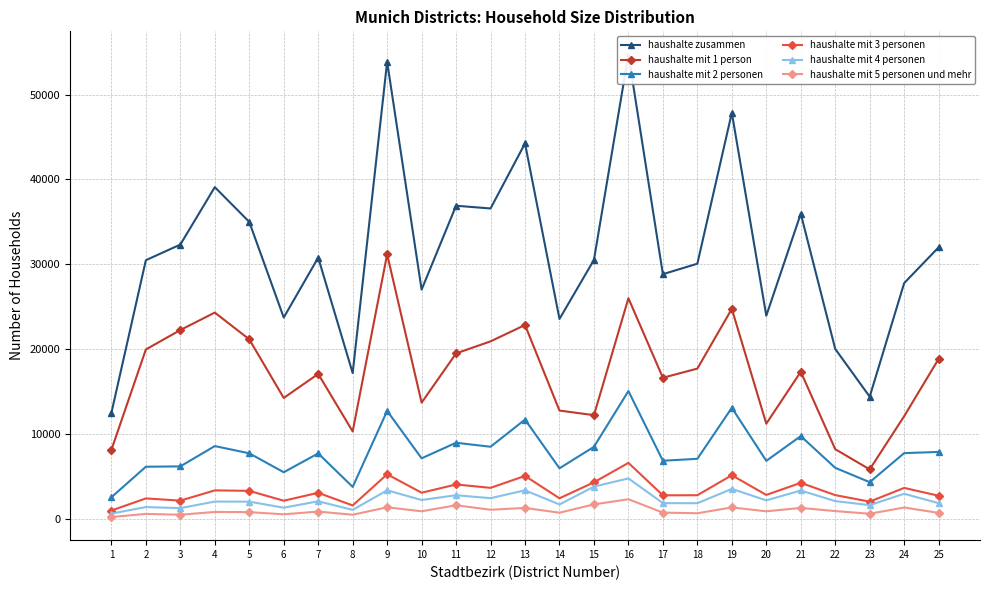

True or false: haushalte mit 4 personen and haushalte mit 3 personen cross at least once.

False